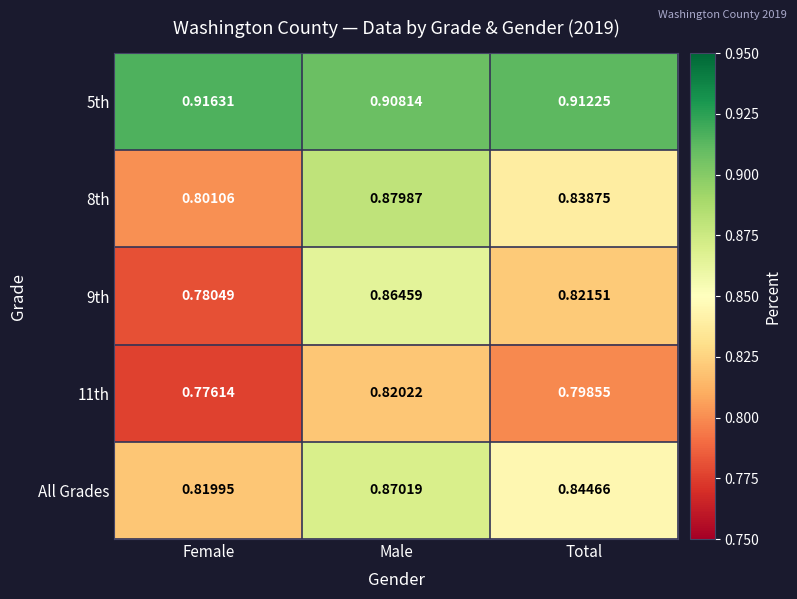

At which label does All Grades reach its minimum?

Female